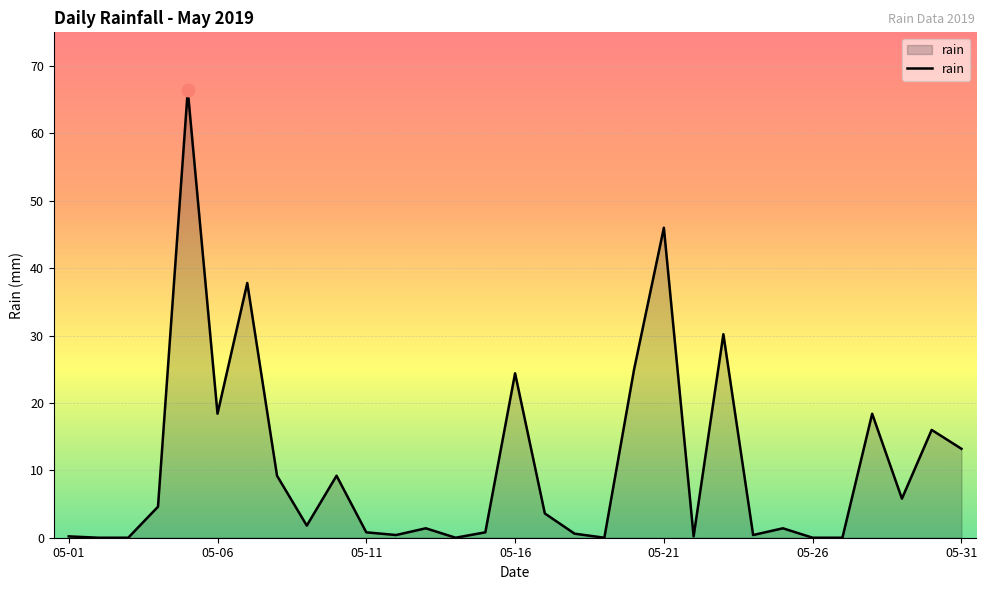

What is the maximum value shown in the chart?

66.4